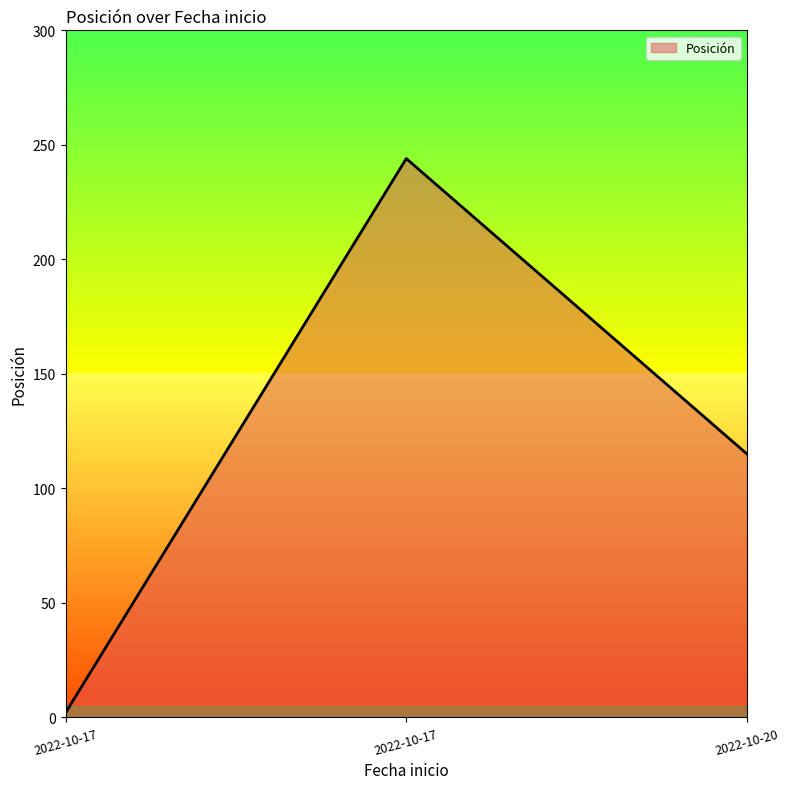

How many values are below 115?

1